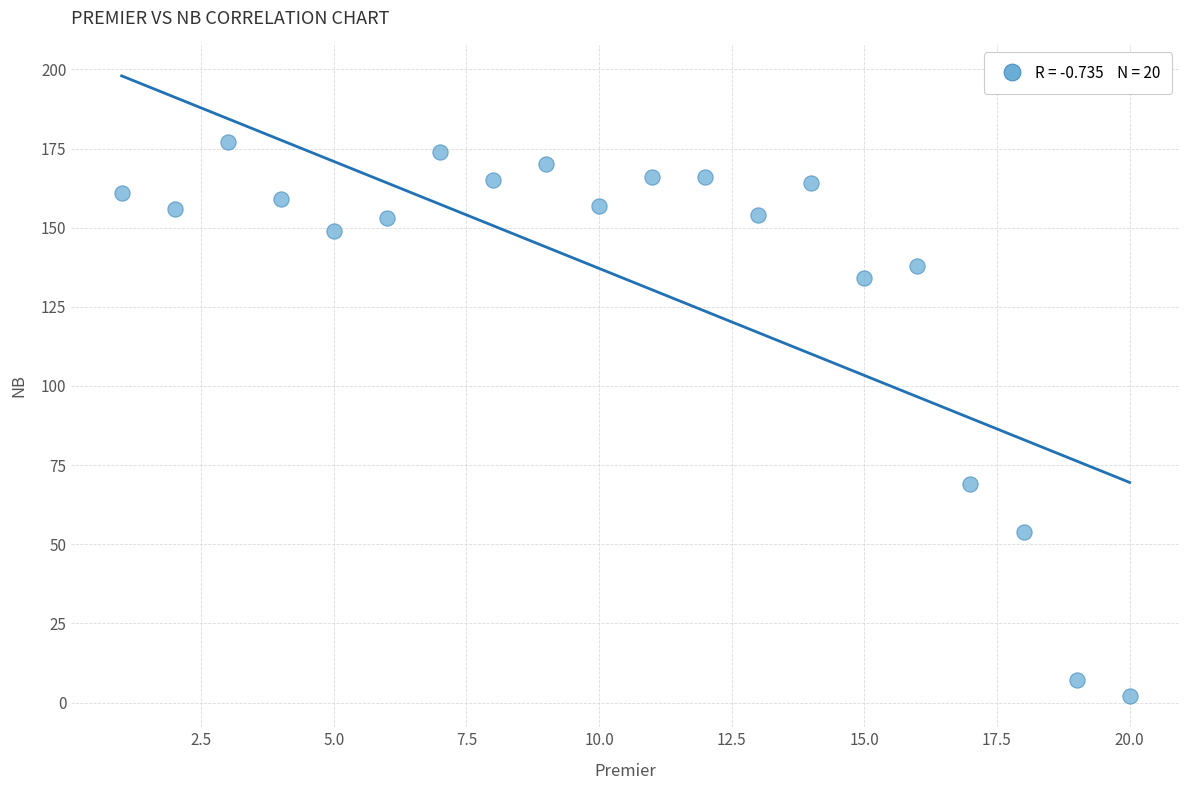

What Y value in the scatter plot is closest to 89?

69